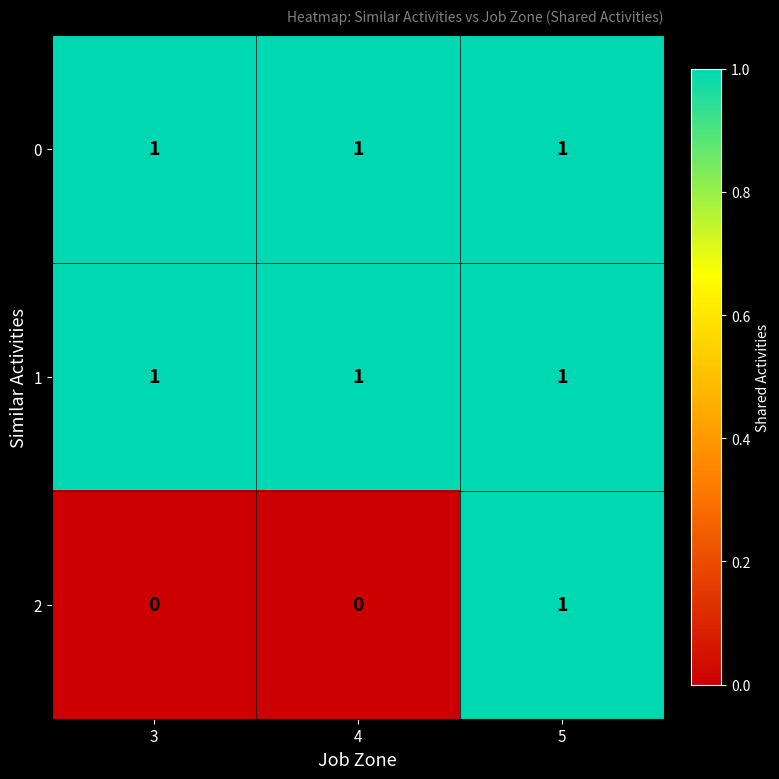

At how many categories does at least one series exceed 0?

3